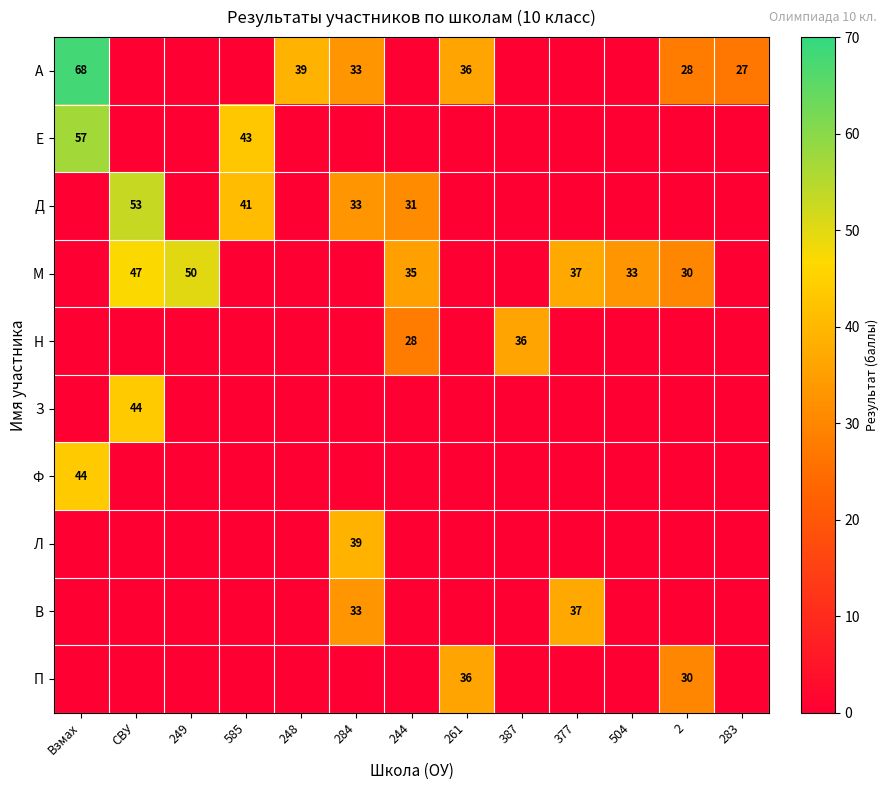

At 284, list the series in order from largest to smallest.

Л, А, Д, В, Е, М, Н, З, Ф, П